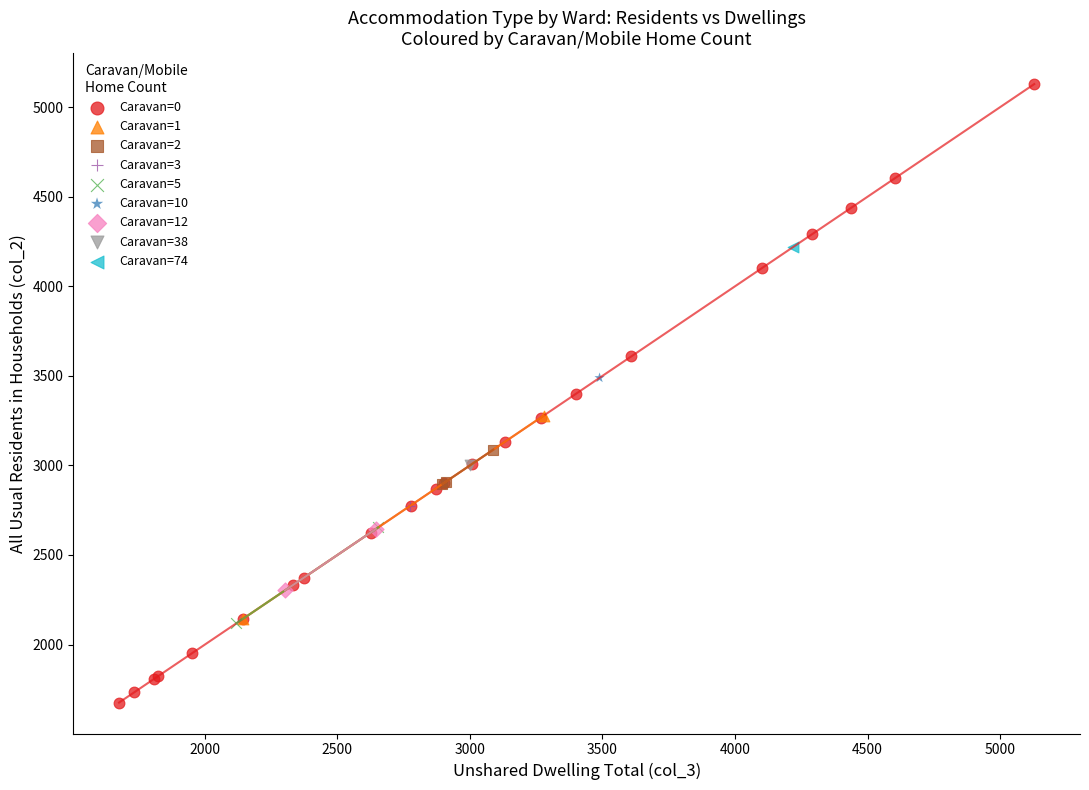

What are all the series names shown in the legend?

Caravan=0, Caravan=1, Caravan=2, Caravan=3, Caravan=5, Caravan=10, Caravan=12, Caravan=38, Caravan=74